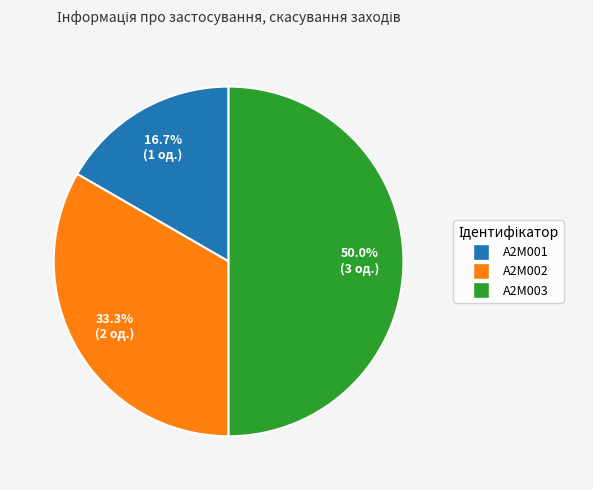

Is it true that A2M002 is 33% of the pie?

True